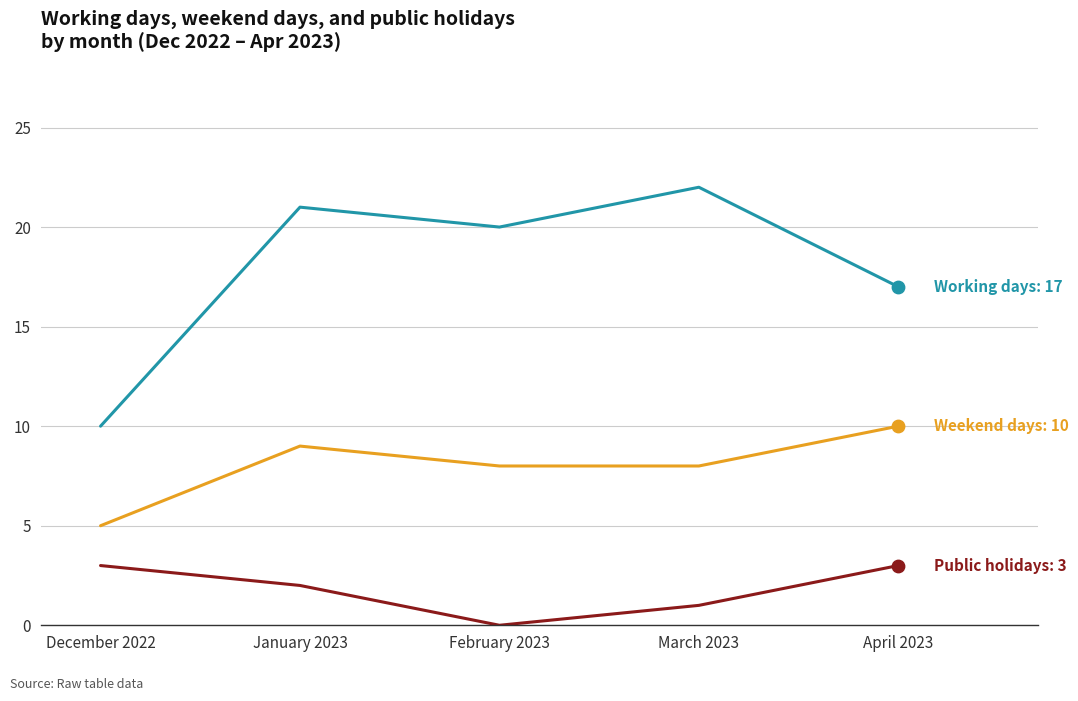

What is the difference between the highest and lowest values at February 2023?

20